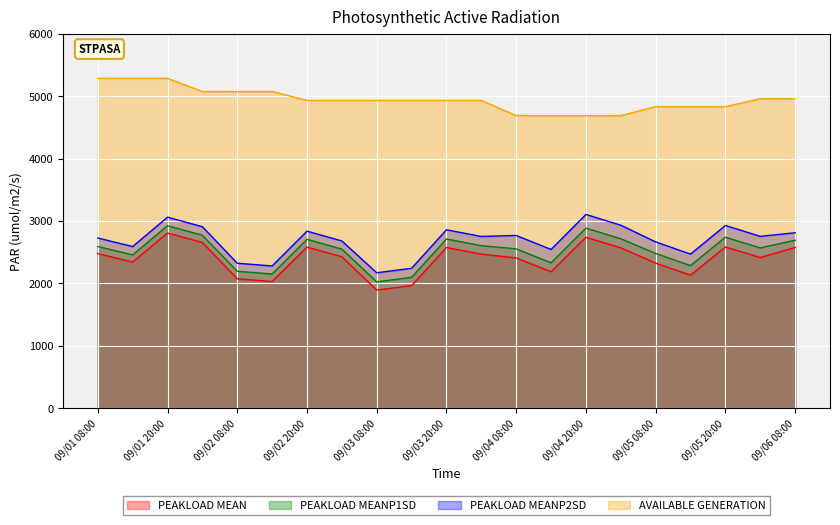

At how many categories does at least one series exceed 3639?

21